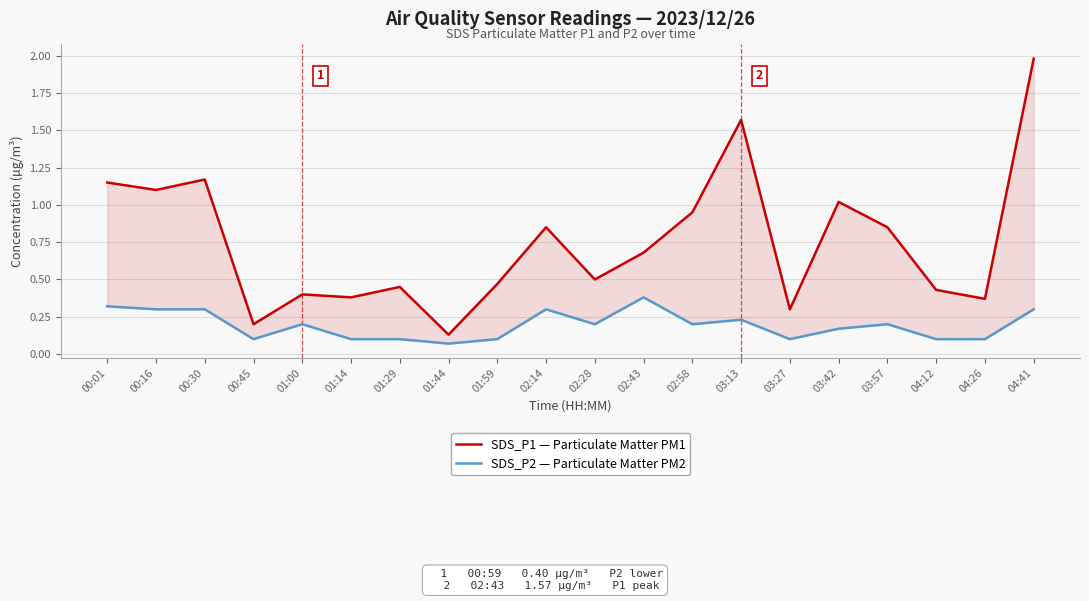

At how many categories does at least one series exceed 1?

6